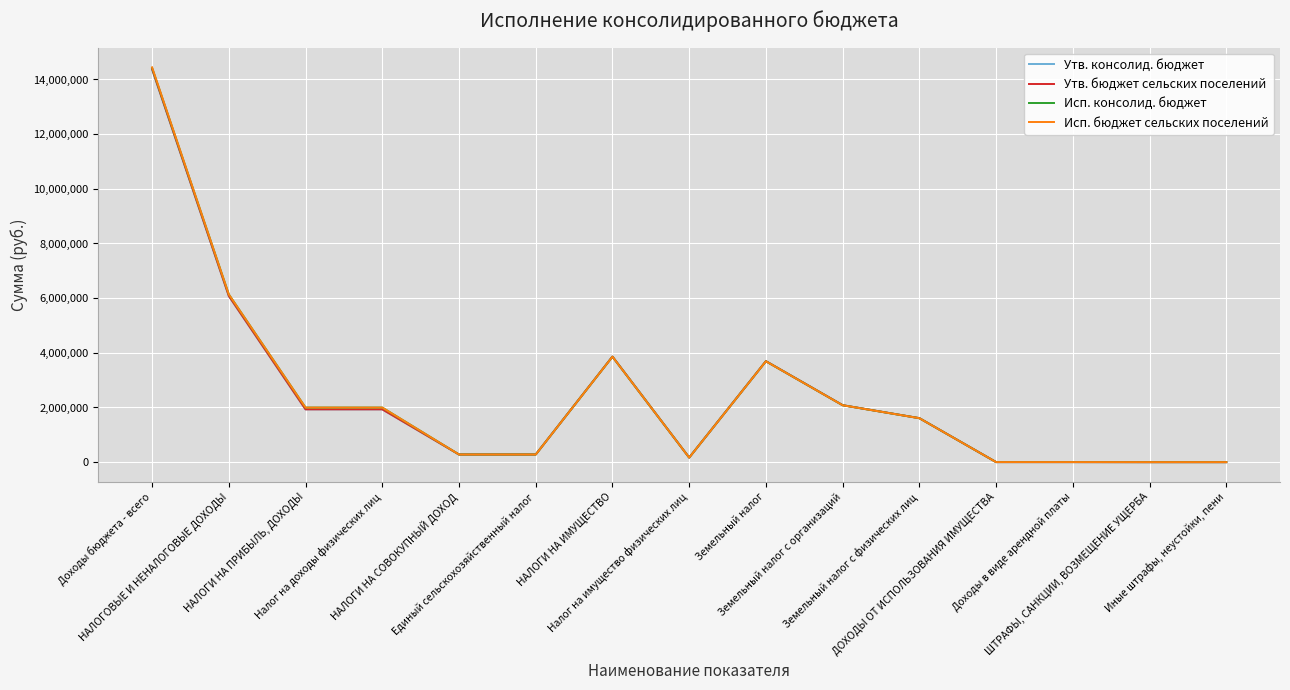

Is the value of Утв. бюджет сельских поселений at НАЛОГИ НА ИМУЩЕСТВО greater than the value of Утв. консолид. бюджет at Земельный налог с физических лиц?

Yes